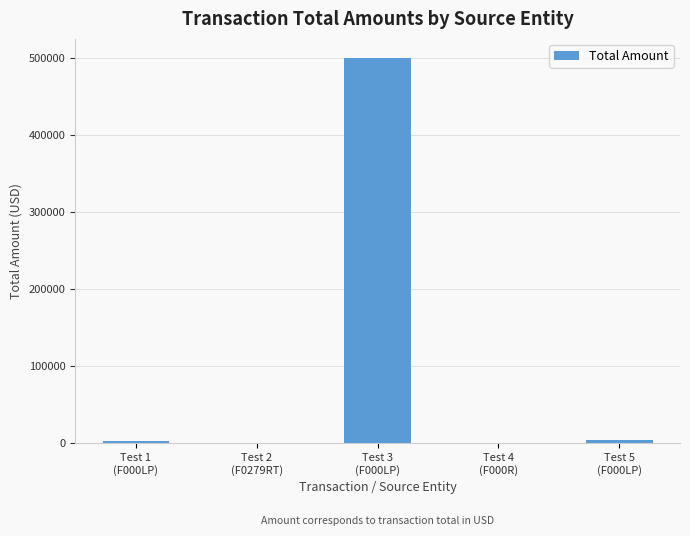

What is the sum of all values?

506950